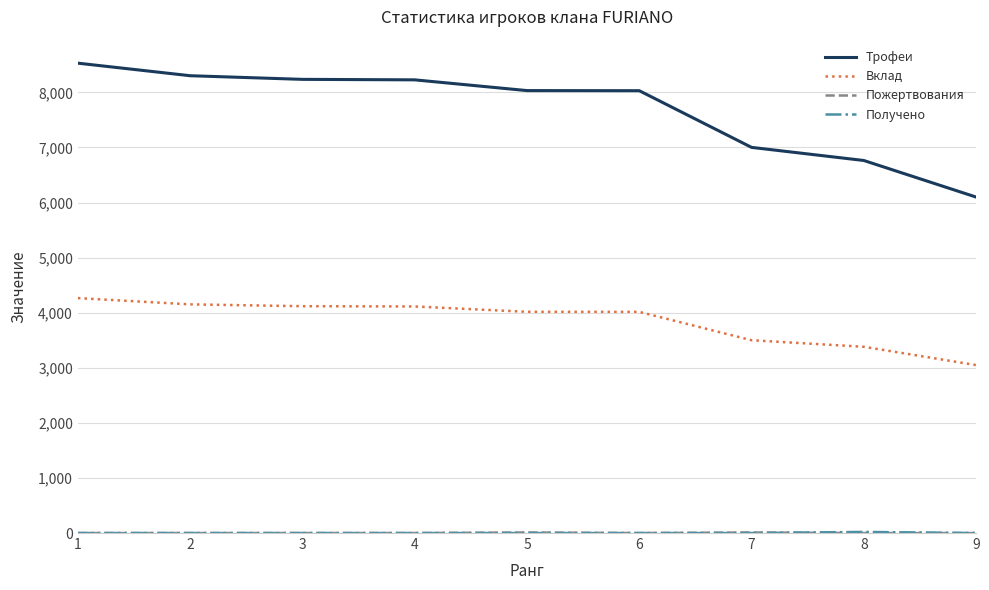

Which category has the highest value across all series?

1